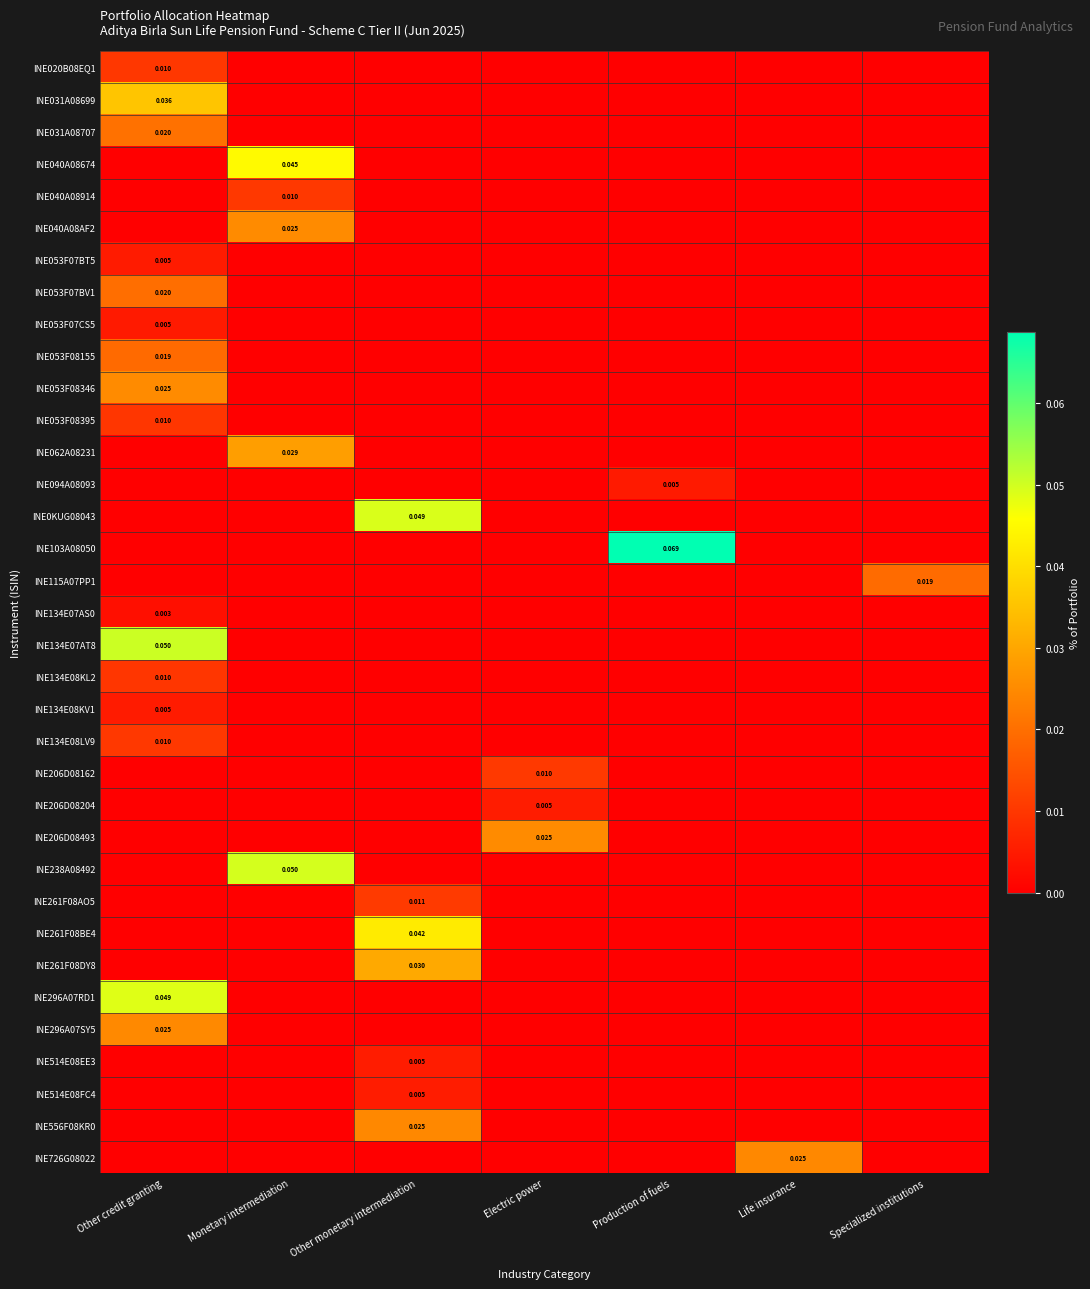

How many INE726G08022 values are between 0 and 1?

7